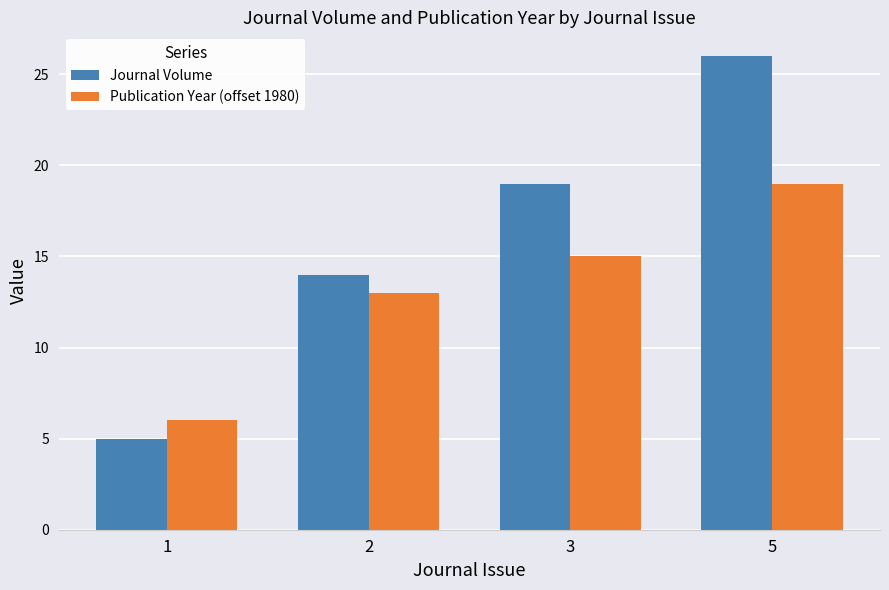

Reading left to right, what are all the values shown in this chart?

Journal Volume: 1=5	2=14	3=19	5=26
Publication Year (offset 1980): 1=6	2=13	3=15	5=19